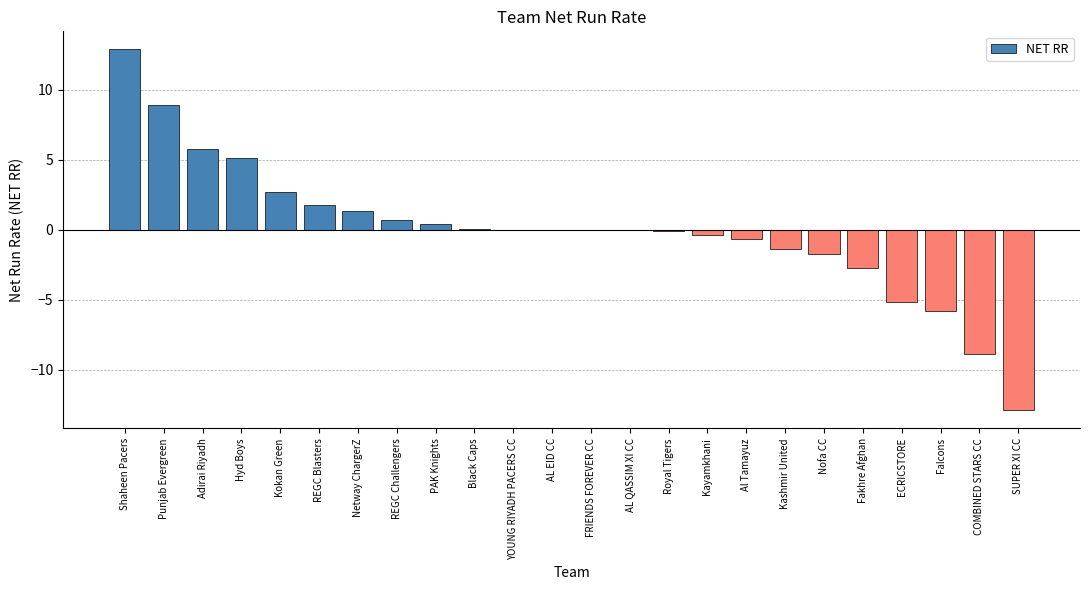

At which category does the chart reach its peak across all series?

Shaheen Pacers